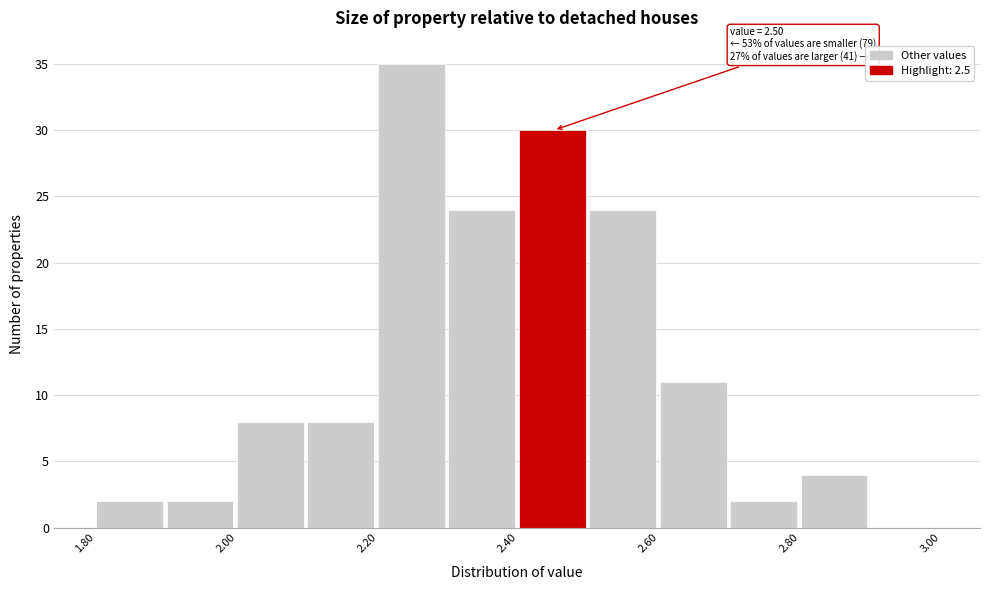

Which range on the x-axis has the tallest bar?

2.2 to 2.3